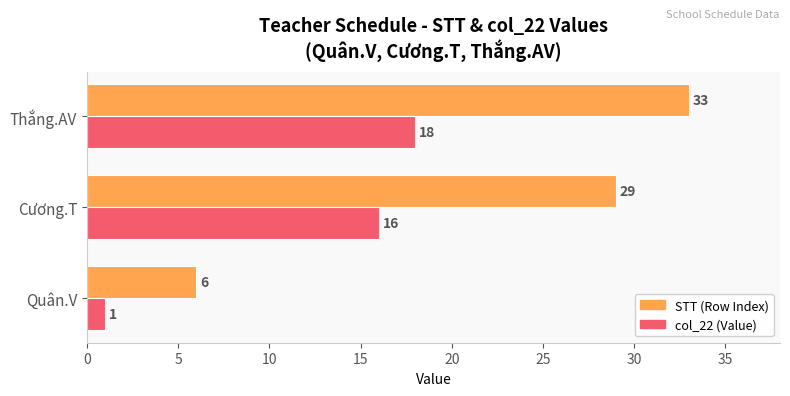

What is the total value across all series at Quân.V?

7